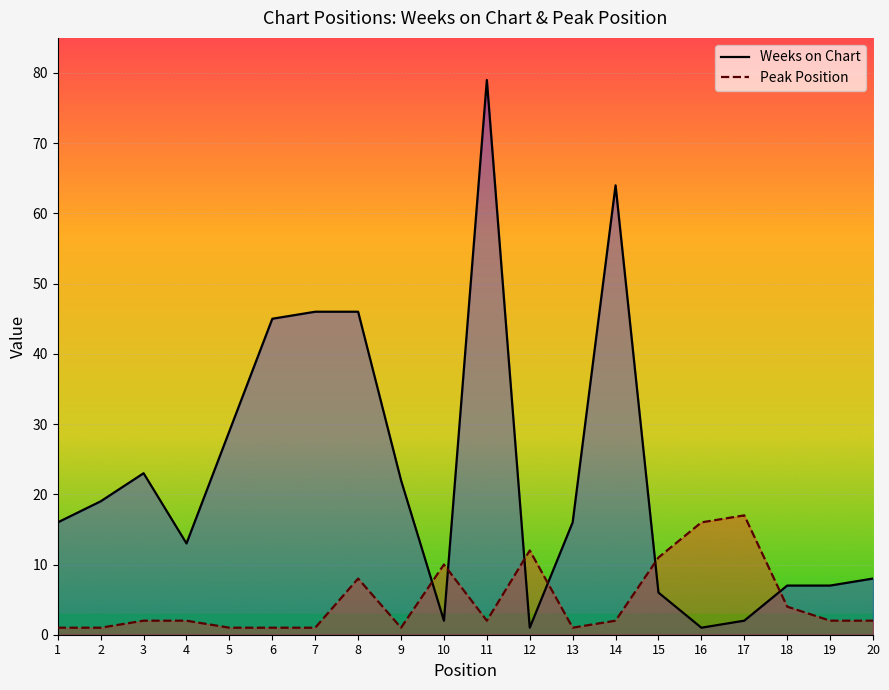

How many distinct data groups are displayed?

2